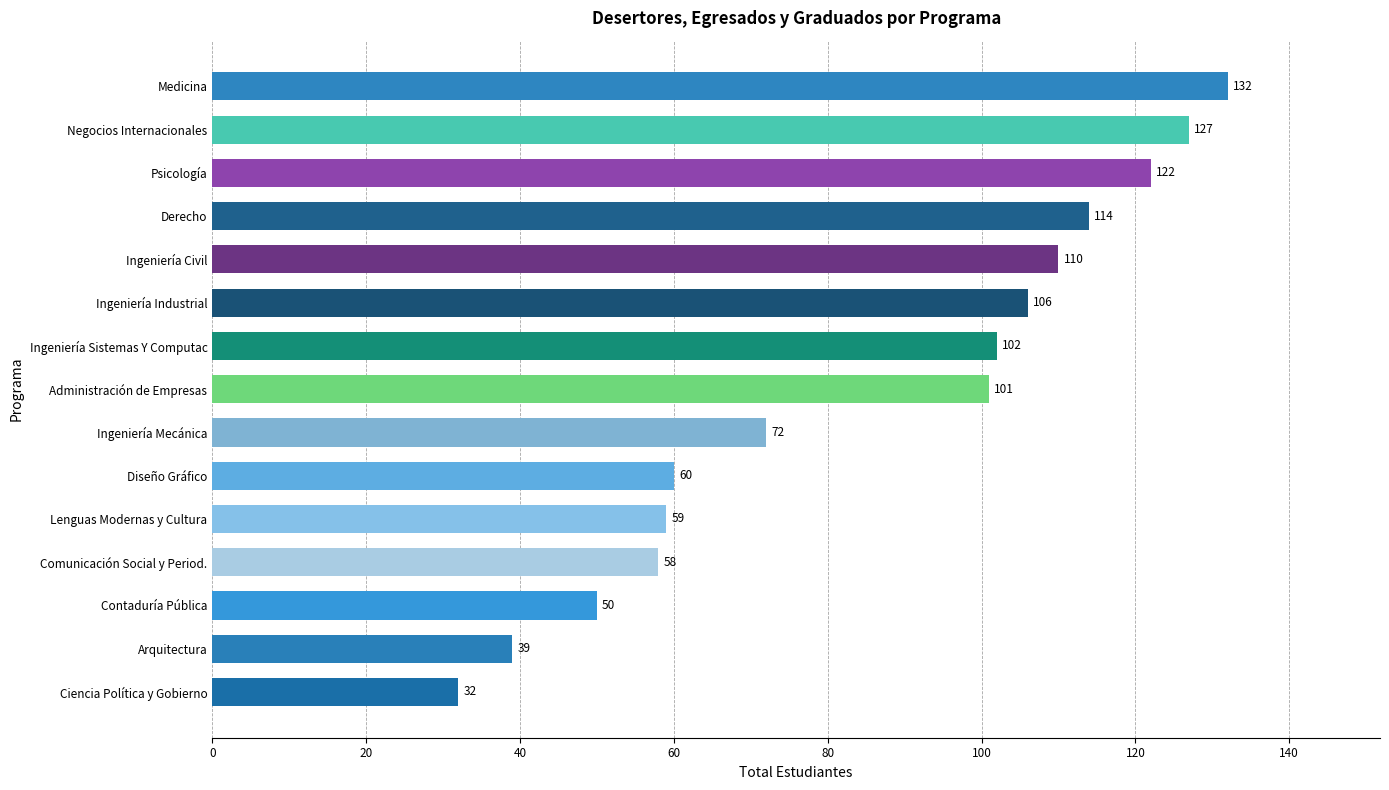

List the labels in order of value, smallest first.

Ciencia Política y Gobierno, Arquitectura, Contaduría Pública, Comunicación Social y Period., Lenguas Modernas y Cultura, Diseño Gráfico, Ingeniería Mecánica, Administración de Empresas, Ingeniería Sistemas Y Computac, Ingeniería Industrial, Ingeniería Civil, Derecho, Psicología, Negocios Internacionales, Medicina